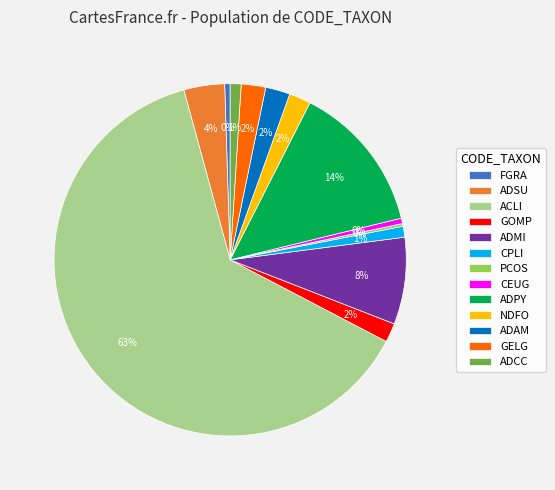

True or false: NDFO accounts for 2% of the total.

True